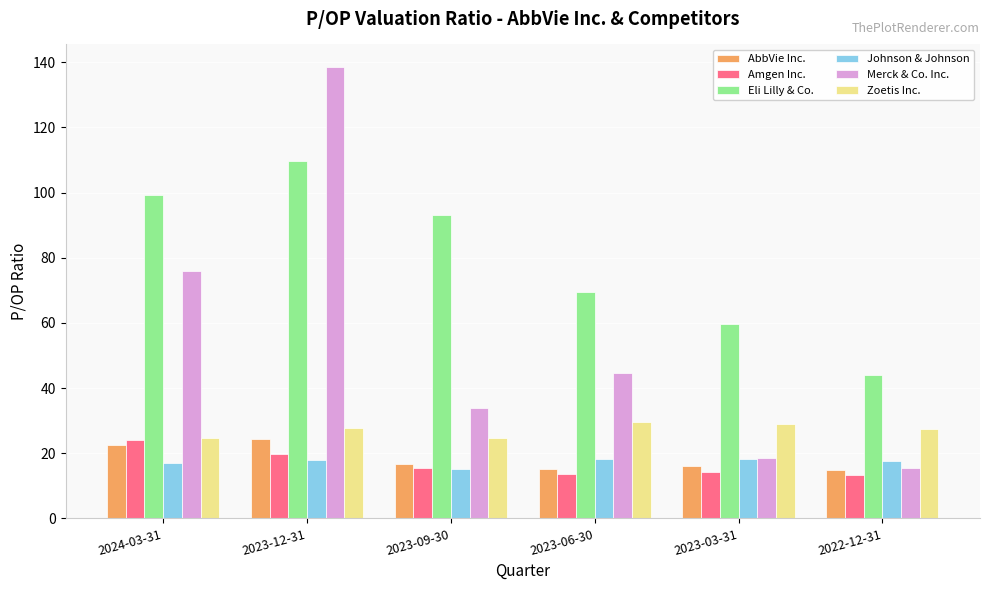

How many groups of bars are there?

6